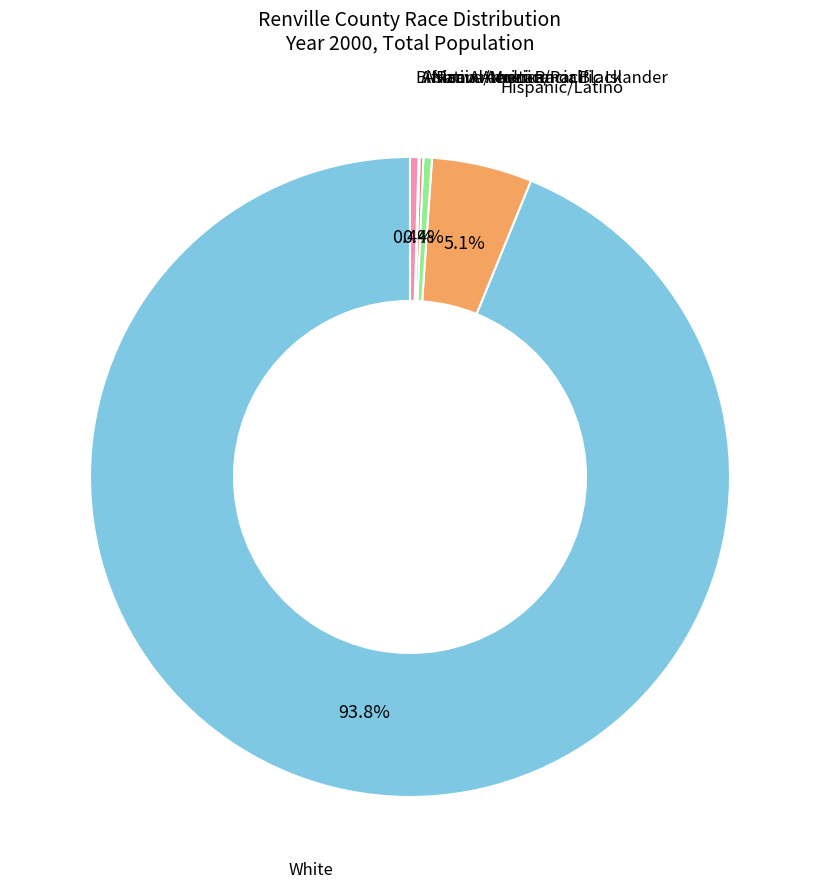

Which slice is the largest?

White